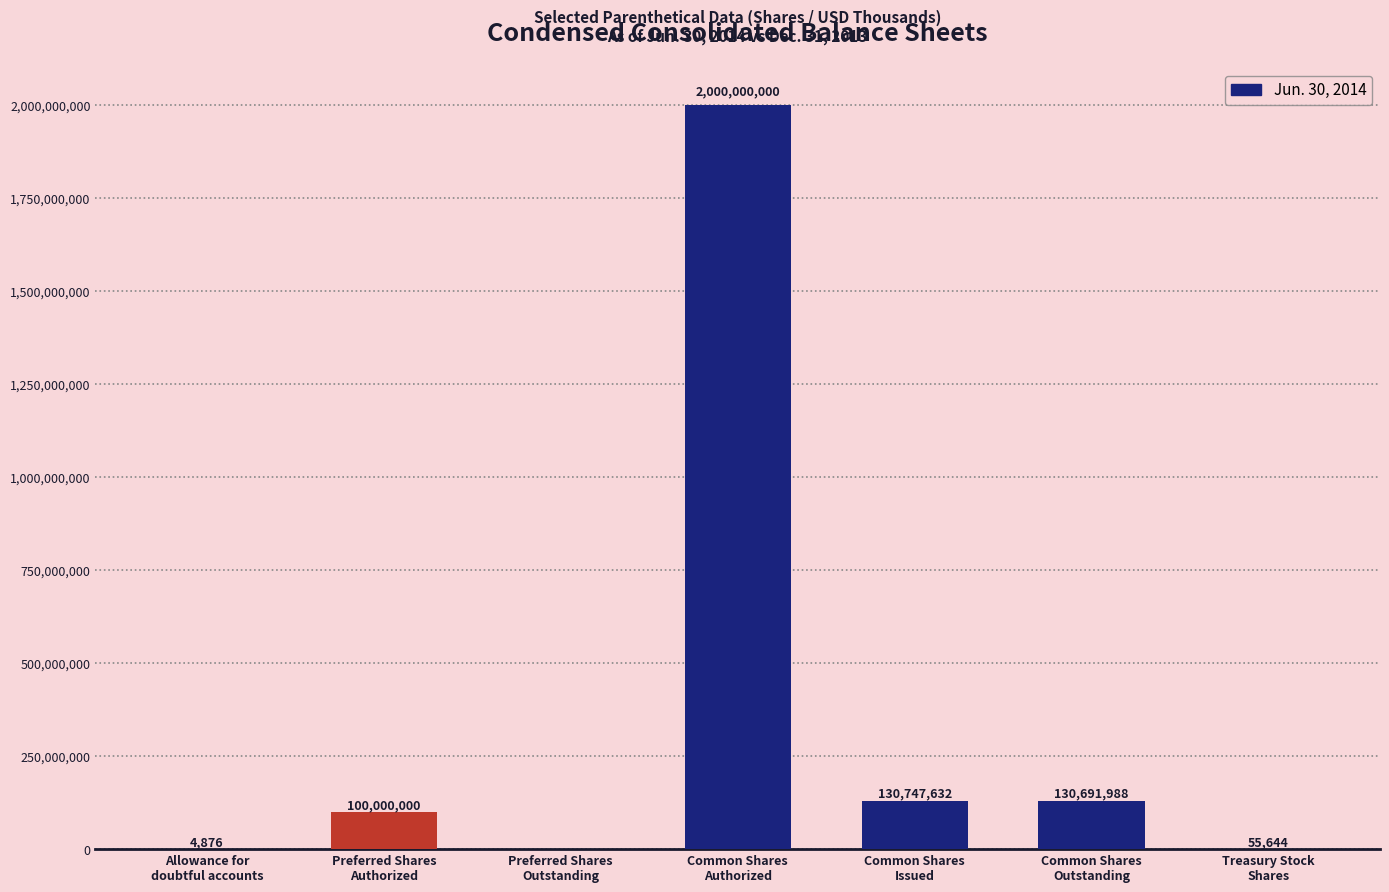

What is the maximum value shown in the chart?

2000000000